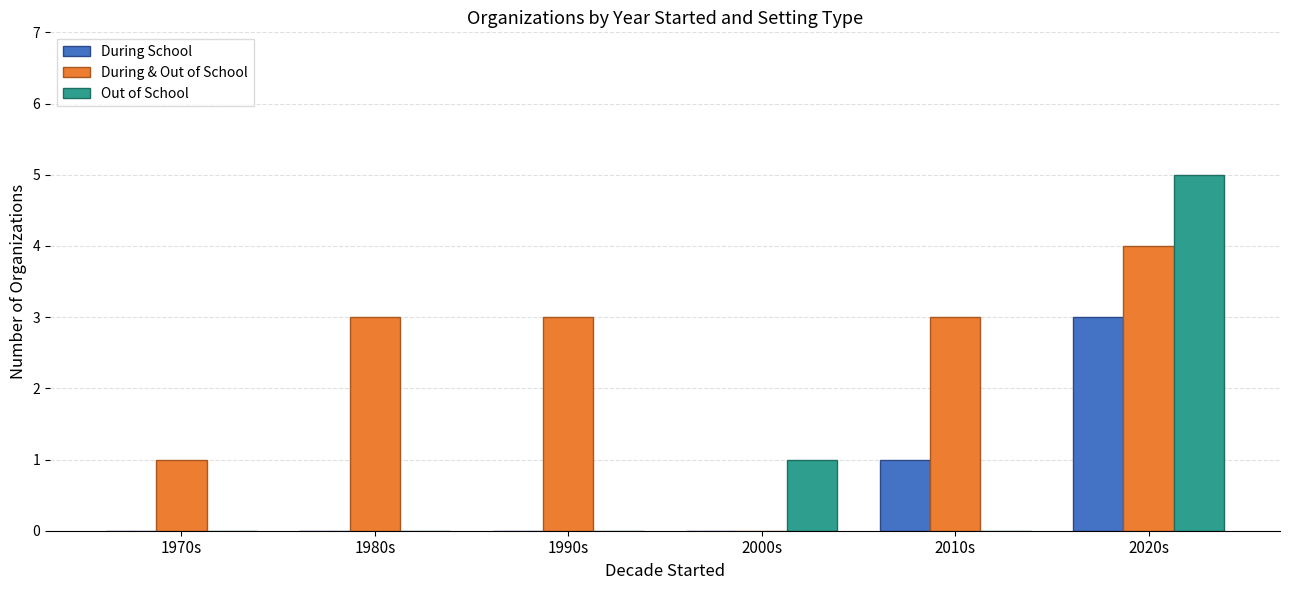

Which series changed the most between 1990s and 2010s?

During School